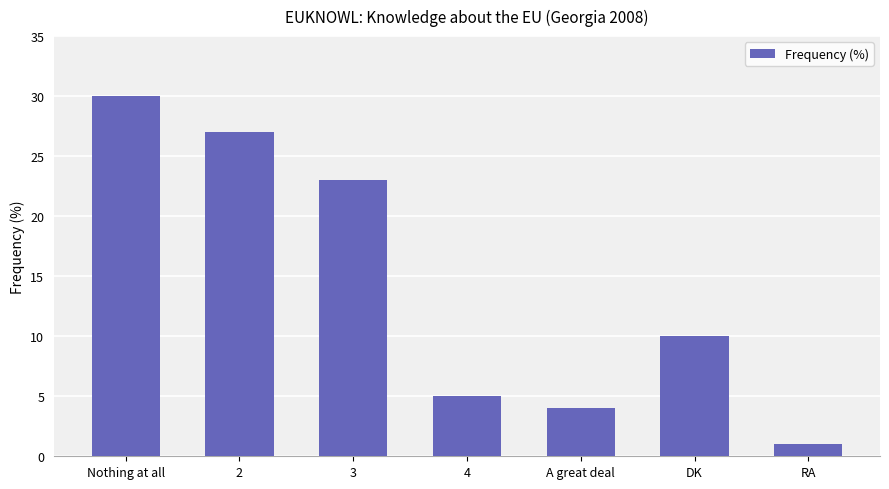

Which has a higher value, 2 or Nothing at all?

Nothing at all